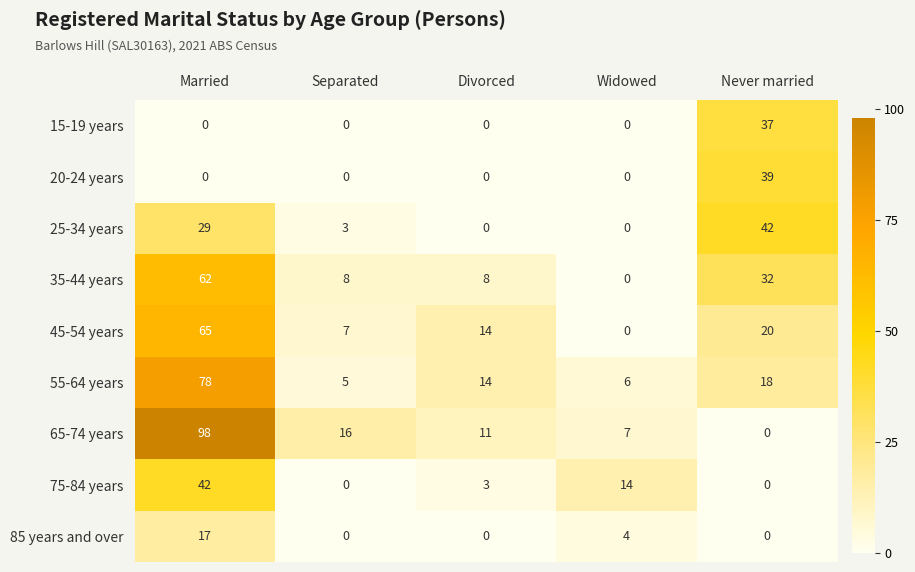

What is the maximum value shown in the chart?

98